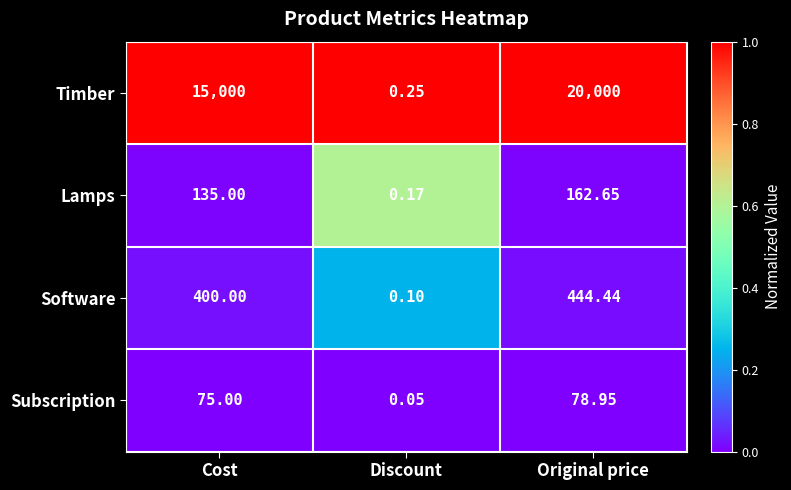

Count the number of data series in this chart.

4